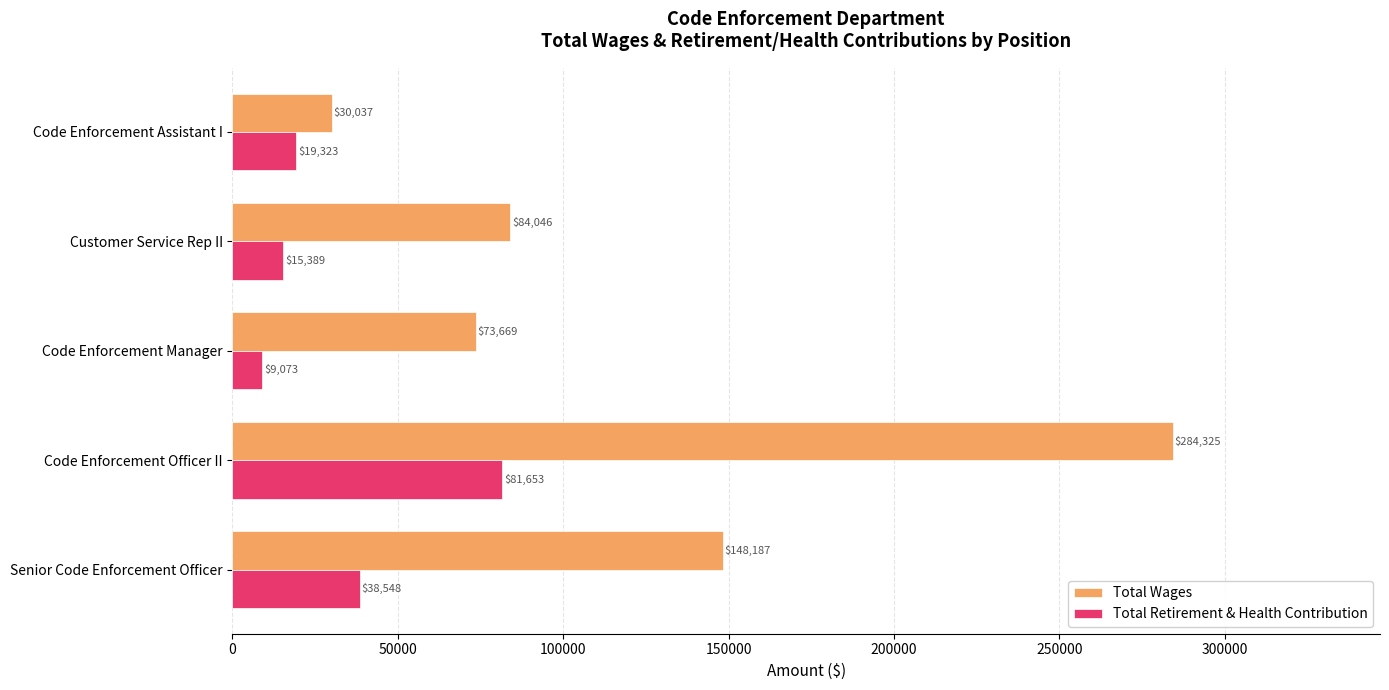

What is the highest value of the Total Wages series?

284325